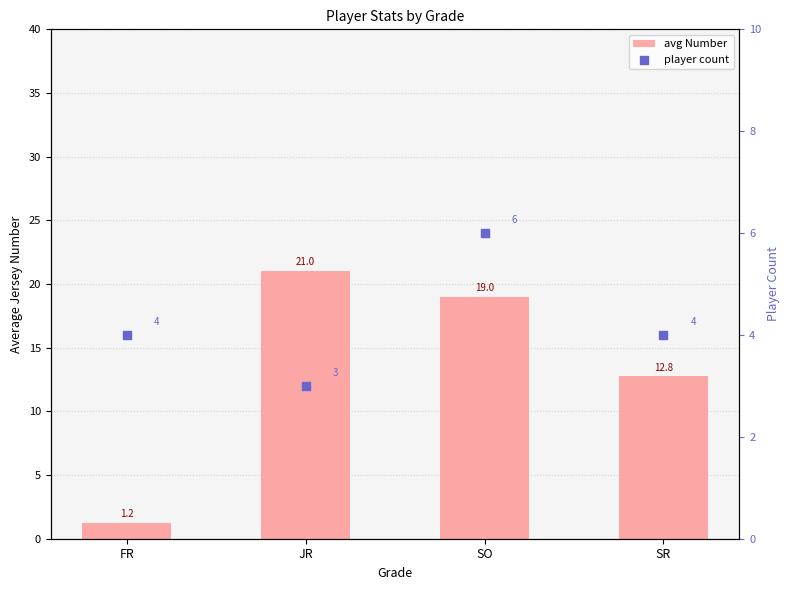

Which series reaches the minimum Y coordinate?

avg Number